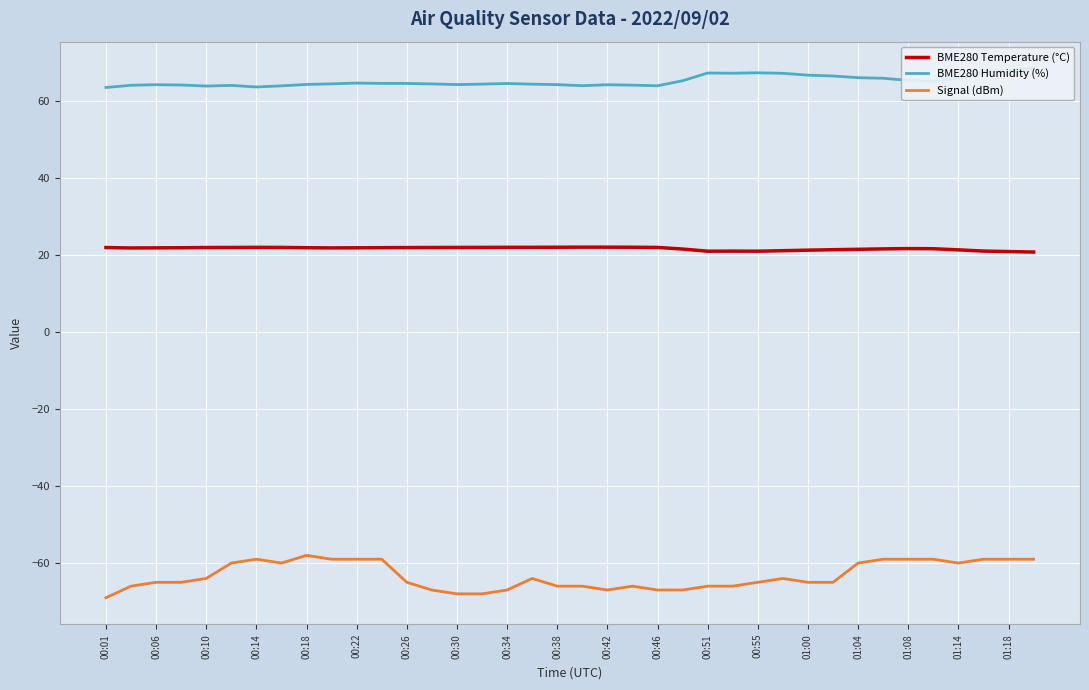

True or false: Signal (dBm) has more than 1 interior local peaks.

True